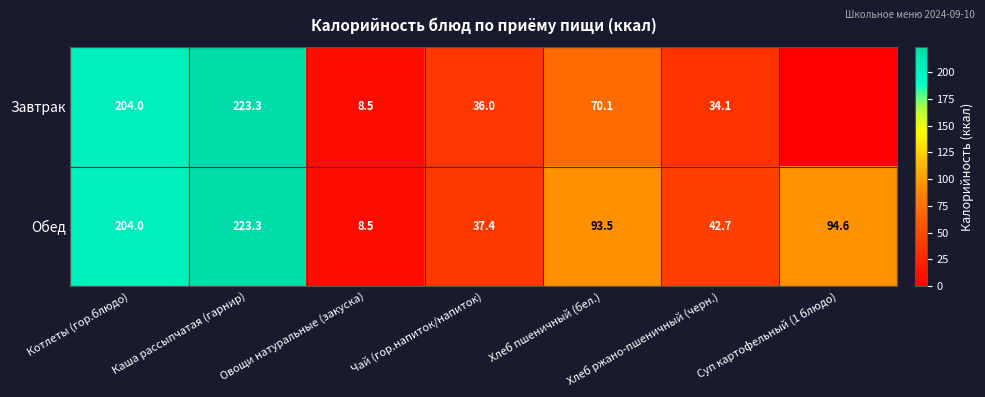

What is the greatest value displayed?

223.3